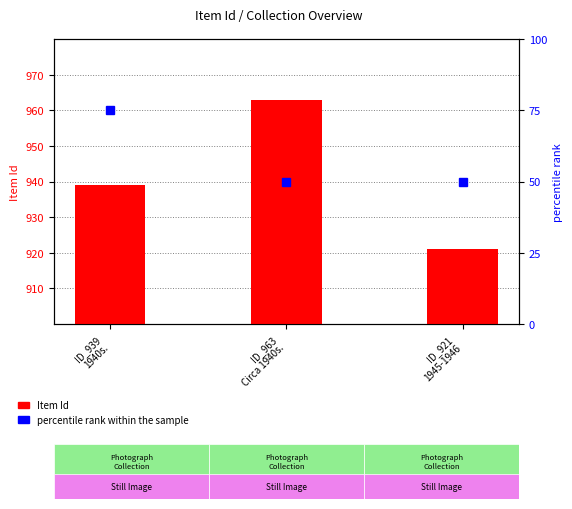

What is the minimum value shown in the chart?

50